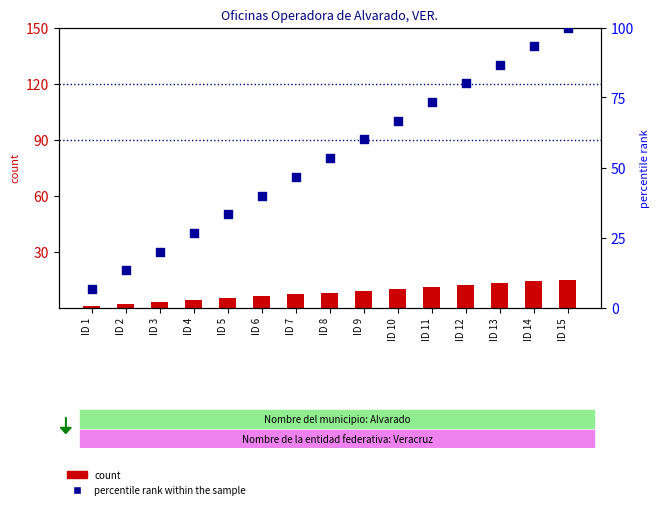

Which series has the largest total across all categories?

percentile rank within the sample